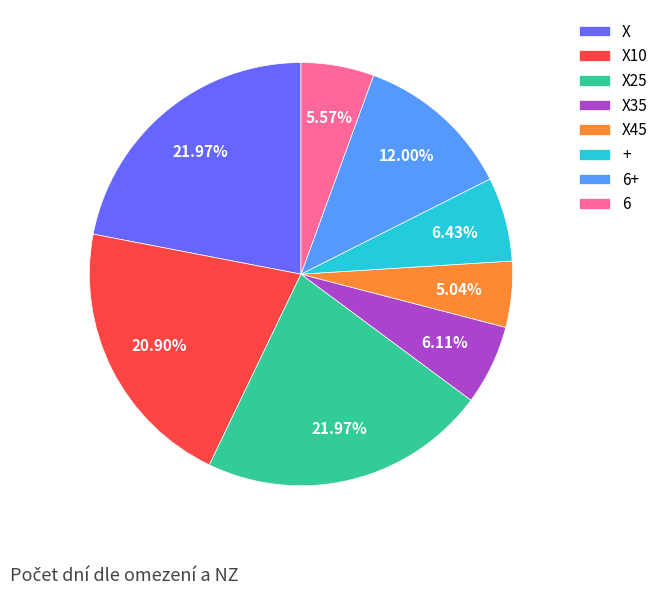

What is the ratio of the value at 6 to the value at X?

0.3